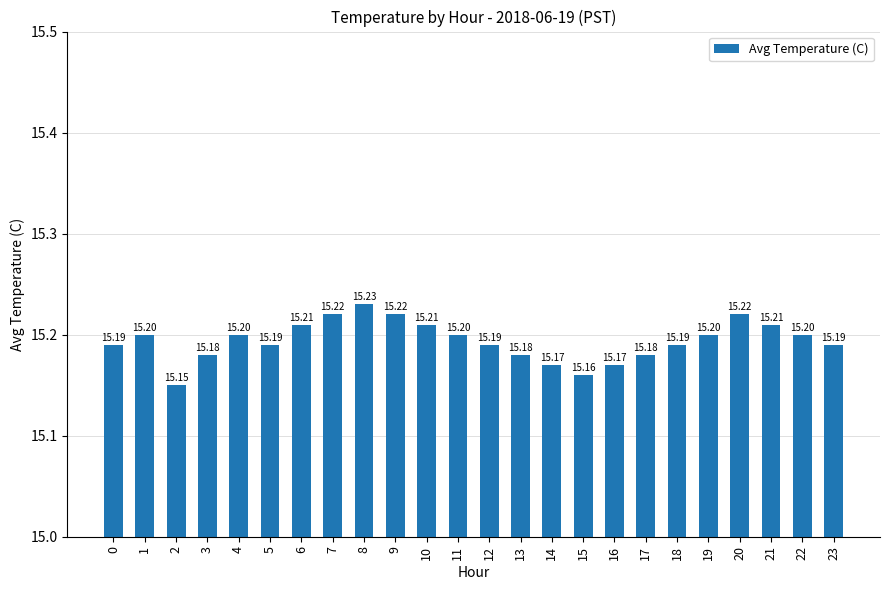

At which label is the value closest to 15?

2